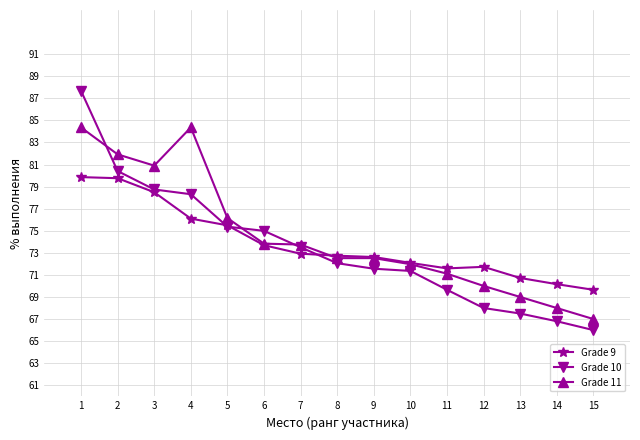

At which label is Grade 9 closest to 74?

6